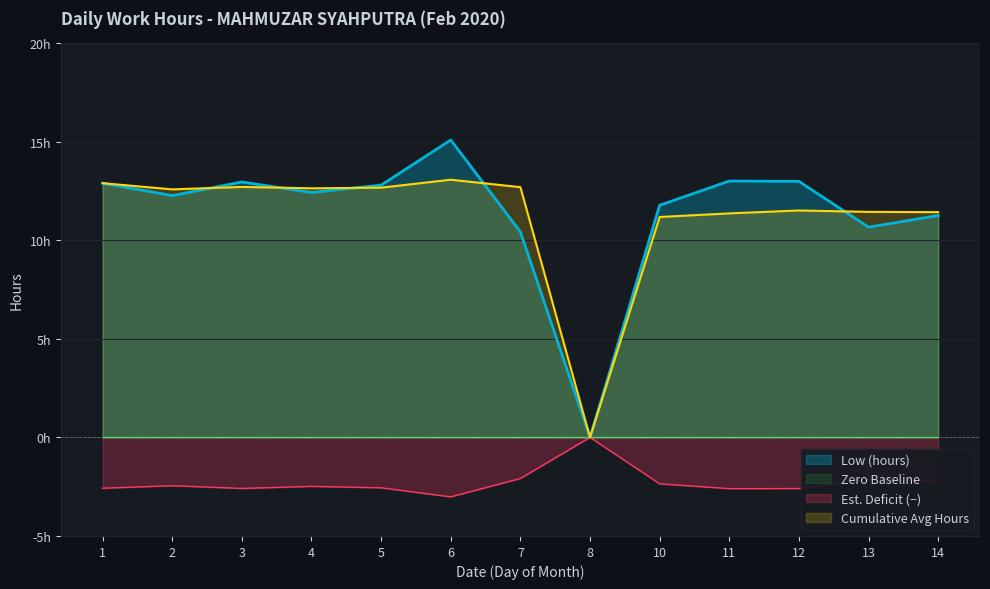

List the labels in order of value, largest first.

6, 11, 12, 3, 1, 5, 4, 2, 10, 14, 13, 7, 8